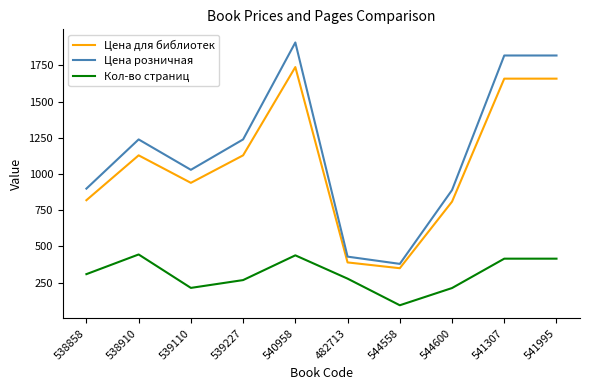

Is the value of Цена для библиотек at 541307 greater than the value of Кол-во страниц at 544600?

Yes